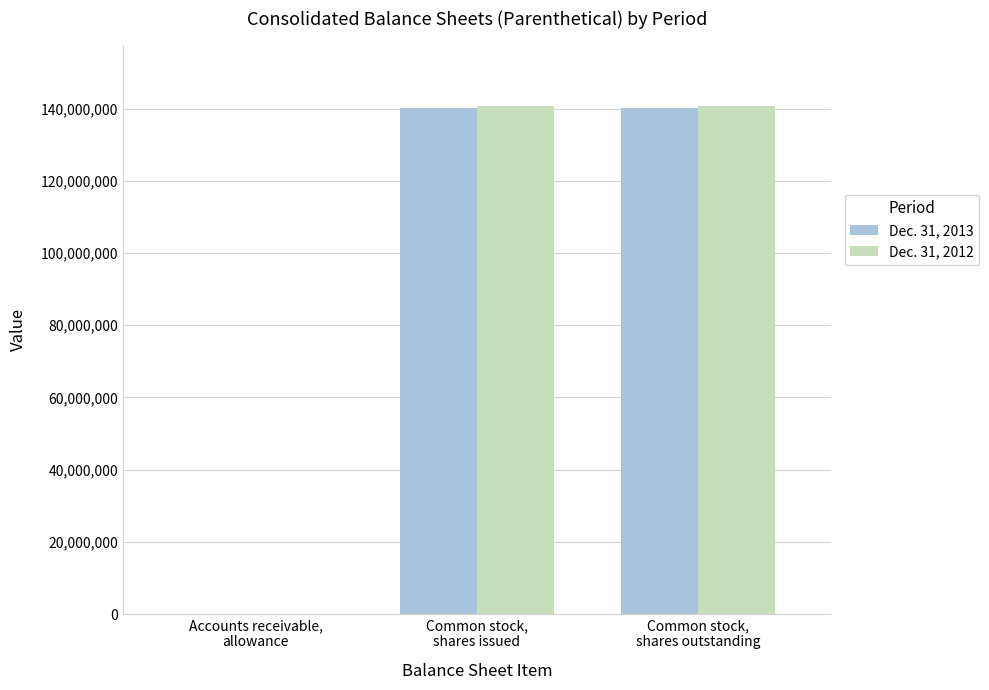

How many groups of bars are there?

3